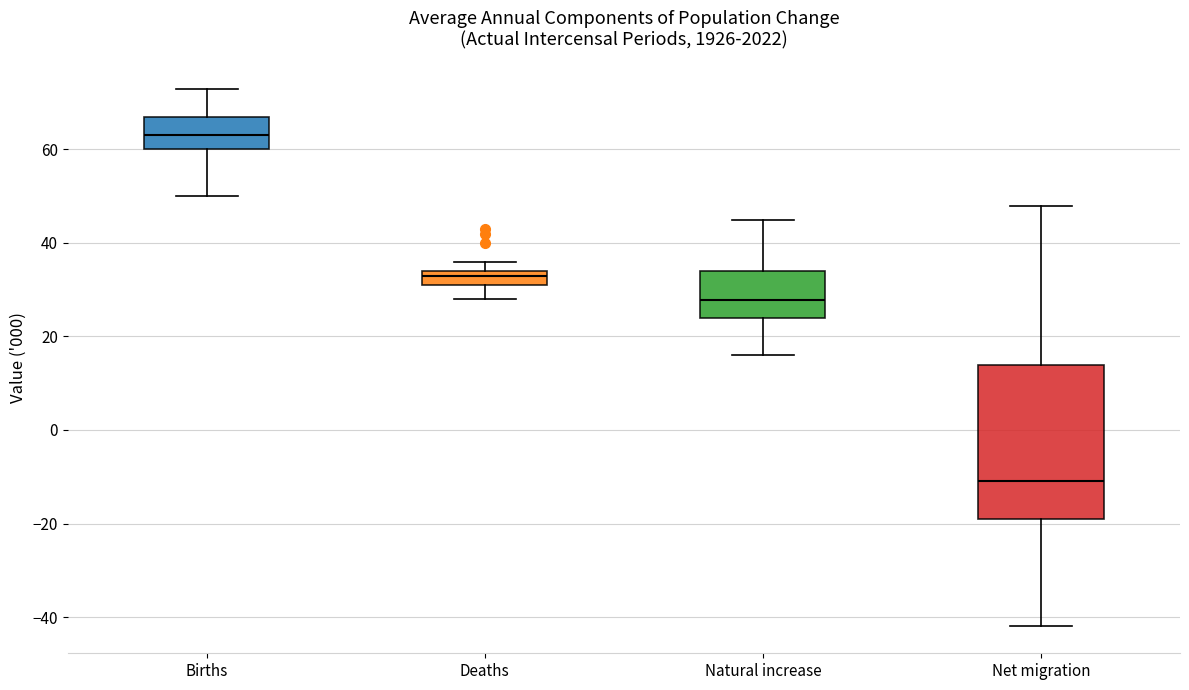

Reading left to right, transcribe this box plot: for each box, give where its median line is, the range the box spans, and where its two whiskers end, as read against the y-axis. The values are not printed on the chart, so give them approximately, as read against the axis.

Births: median 64, box 60 to 68, whiskers 50 to 74
Deaths: median 34 (just below the box's upper edge), box 32 to 34, whiskers 28 to 36
Natural increase: median 28, box 24 to 34, whiskers 16 to 46
Net migration: median -10, box -18 to 14, whiskers -42 to 48